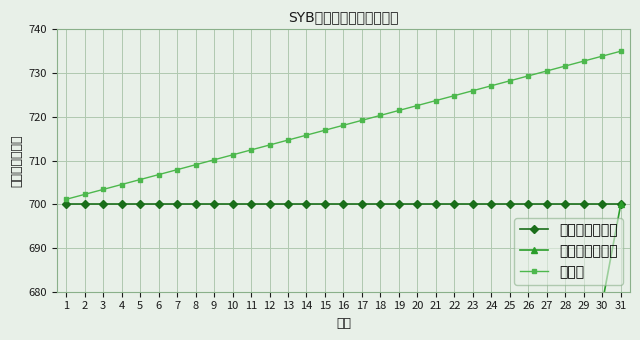

True or false: 趋势线 and 单次补贴（元） intersect in this chart.

False